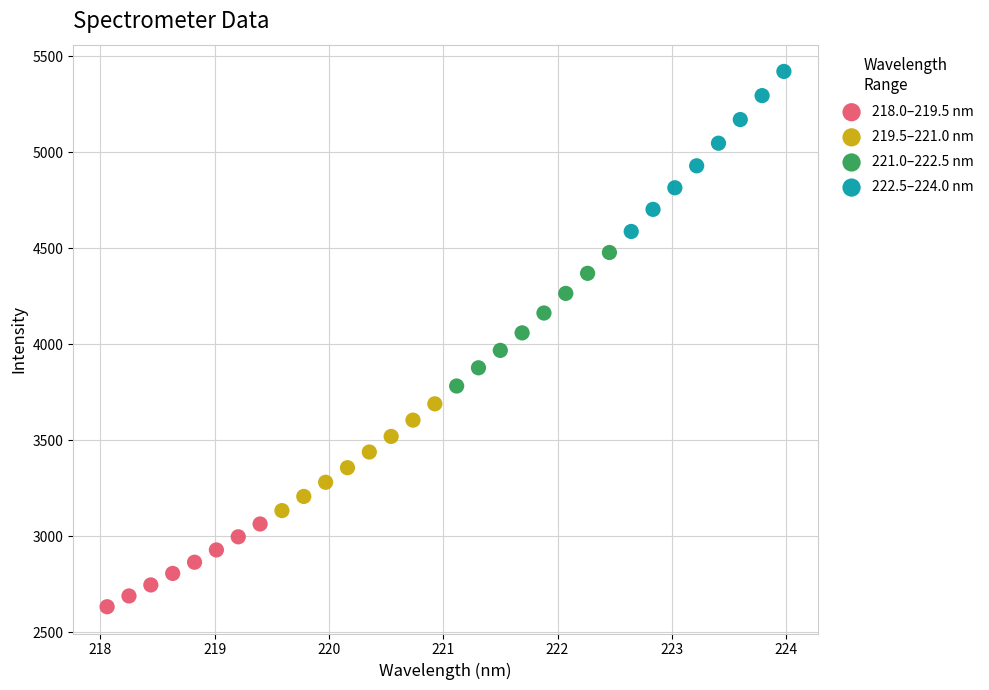

Which series contains the highest Y value?

222.5–224.0 nm